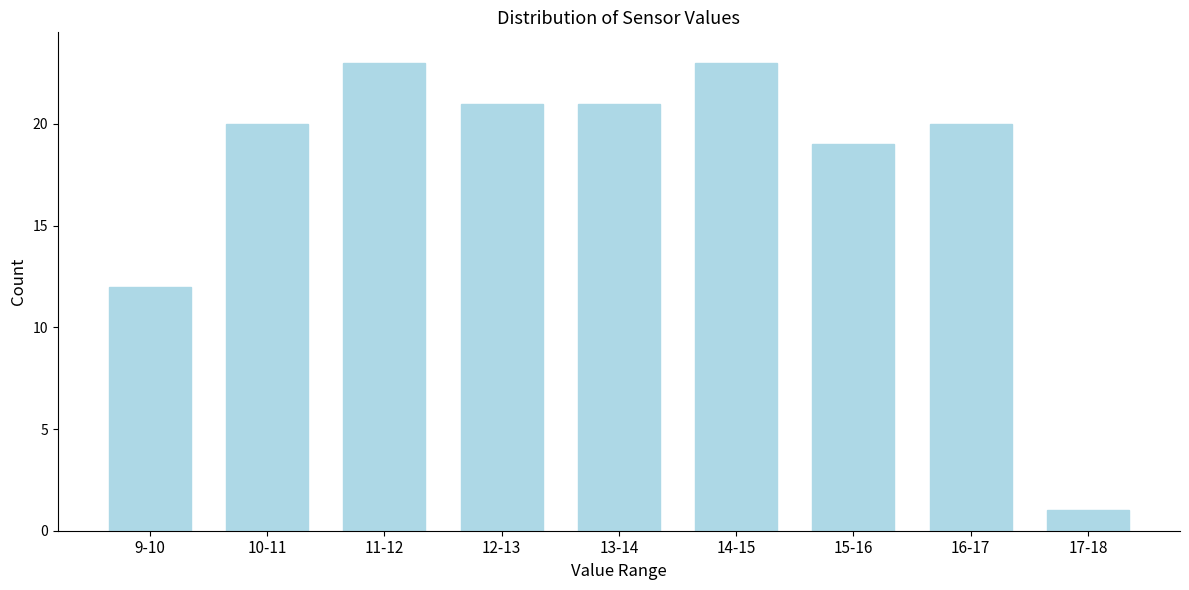

Reading left to right, extract all data points from this chart.

9-10=12	10-11=20	11-12=23	12-13=21	13-14=21	14-15=23	15-16=19	16-17=20	17-18=1